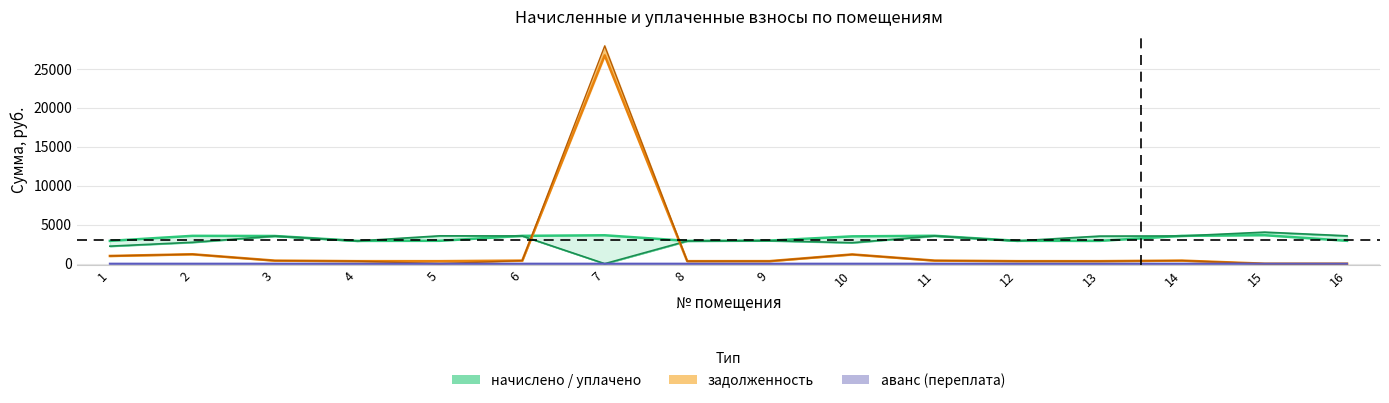

True or false: уплачено has a value of 2914.8 at 8.

True